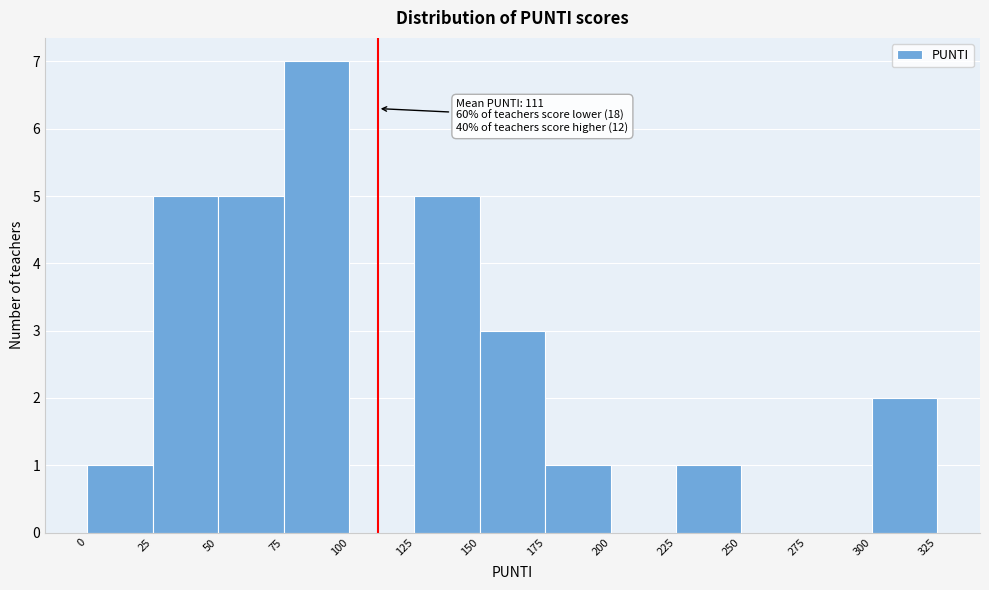

Which range on the x-axis has the tallest bar?

75 to 100